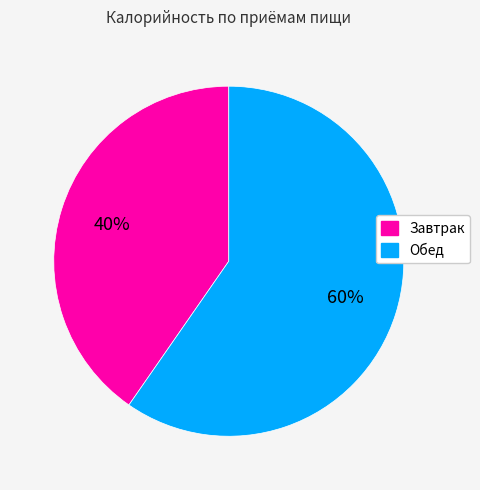

Do Завтрак and Обед together represent more than half of the pie?

Yes